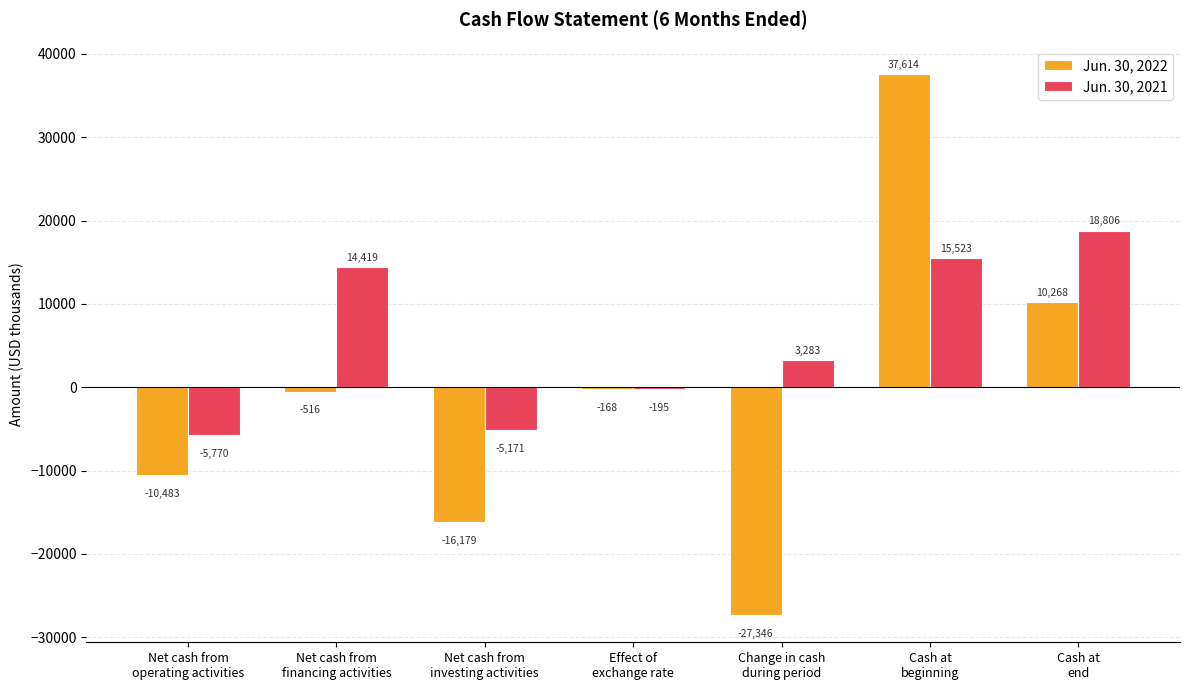

What is the sum of all Jun. 30, 2022 values?

-6810